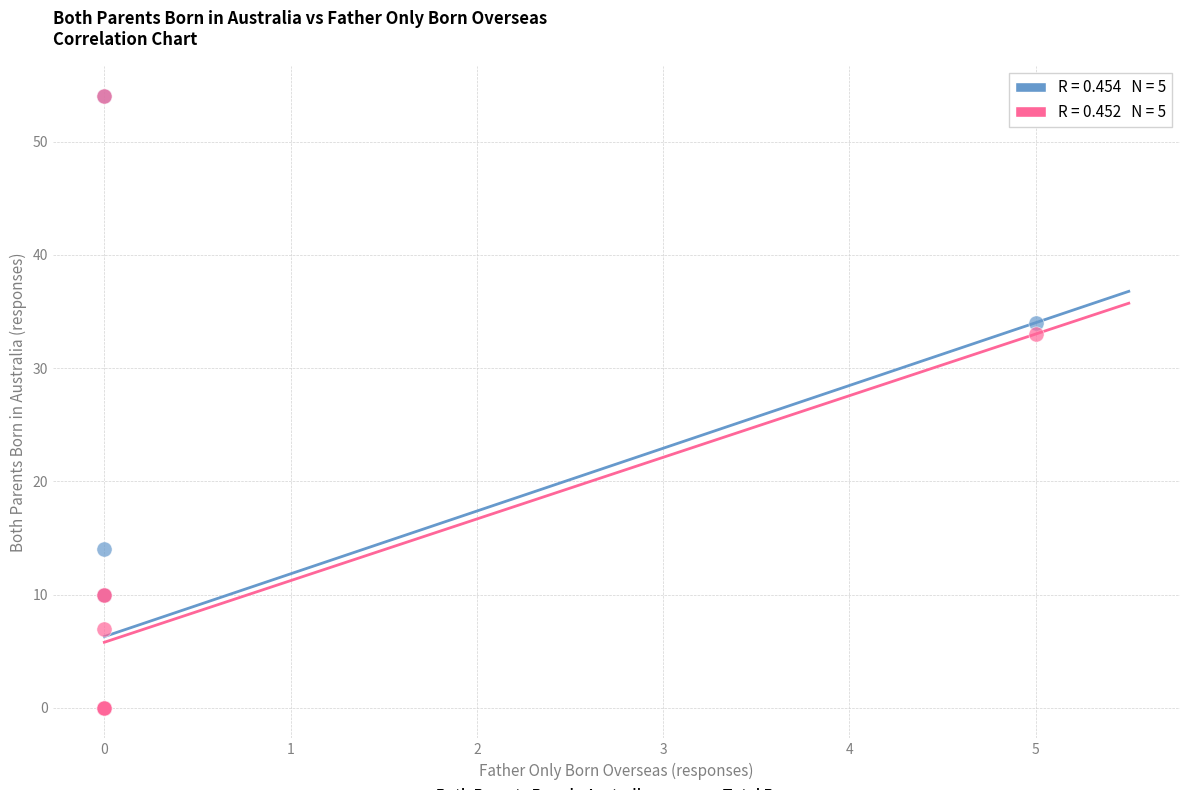

In the Total Responses series, what Y value is closest to 27?

33